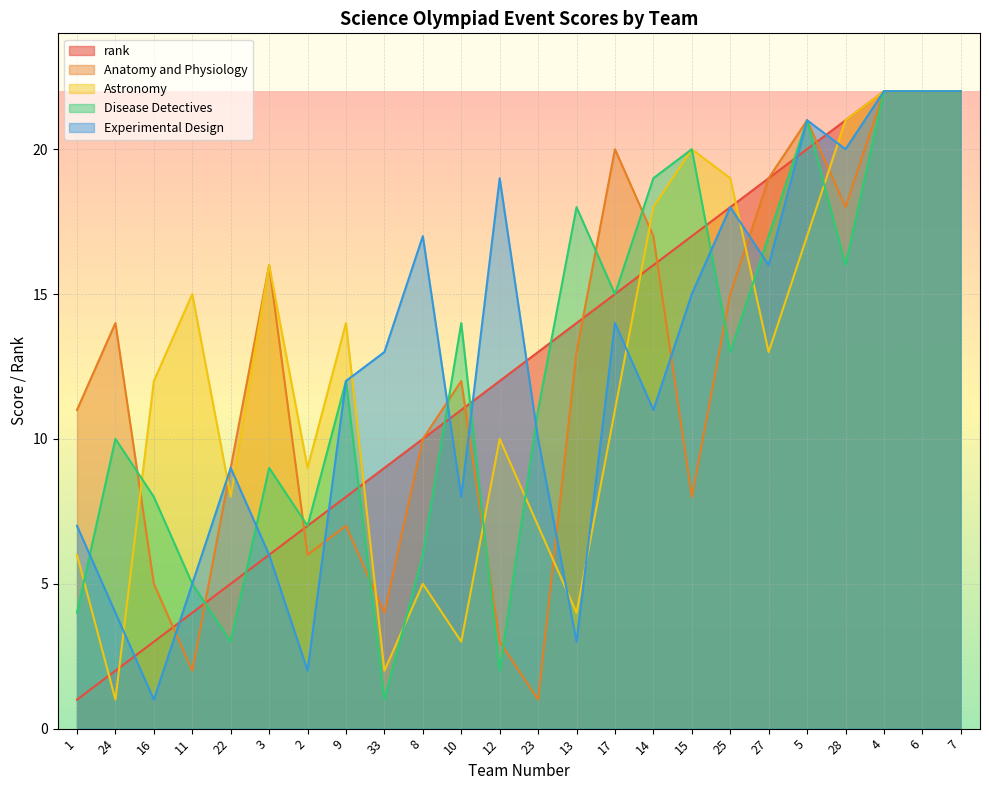

Where do rank and Anatomy and Physiology first cross each other?

16 and 11